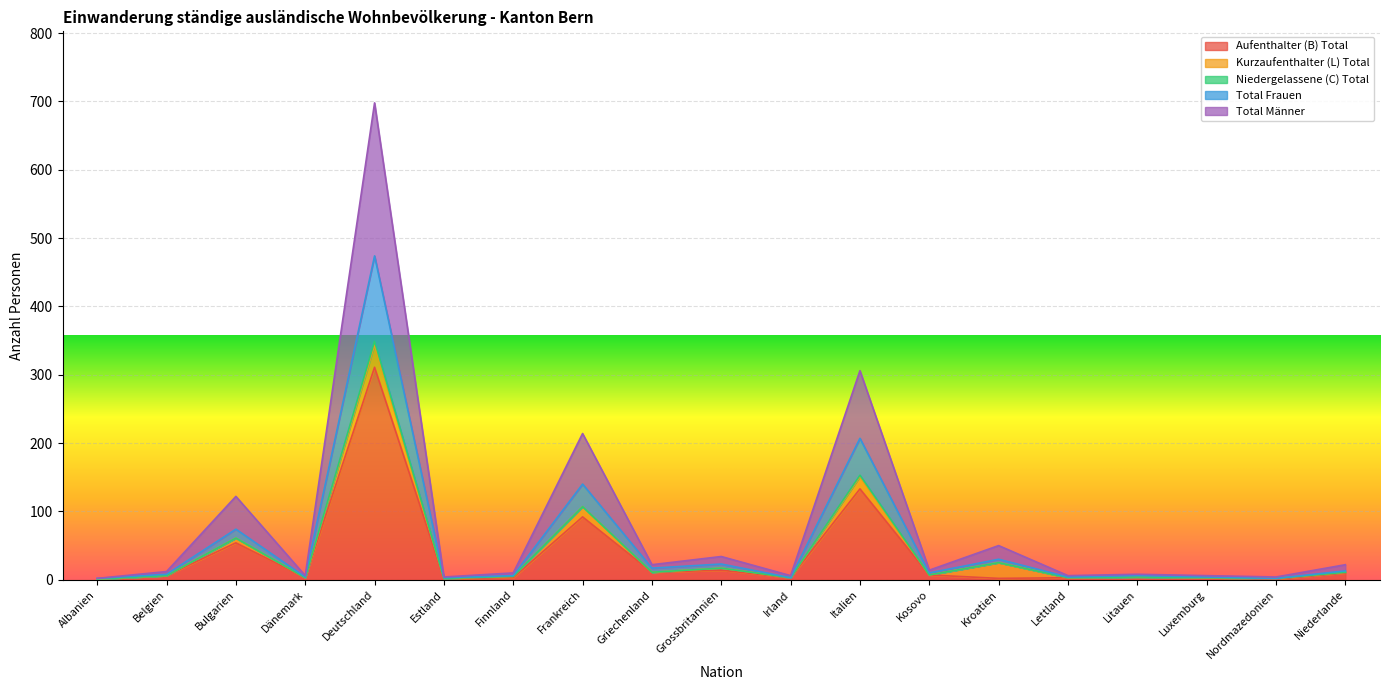

True or false: Aufenthalter (B) Total has a value of 3 at Lettland.

True